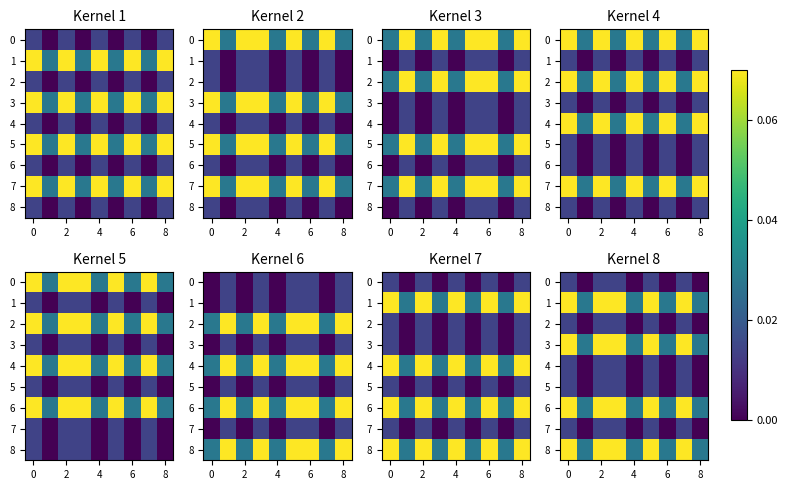

Is it true that 7 equals -0.0 at 8?

False